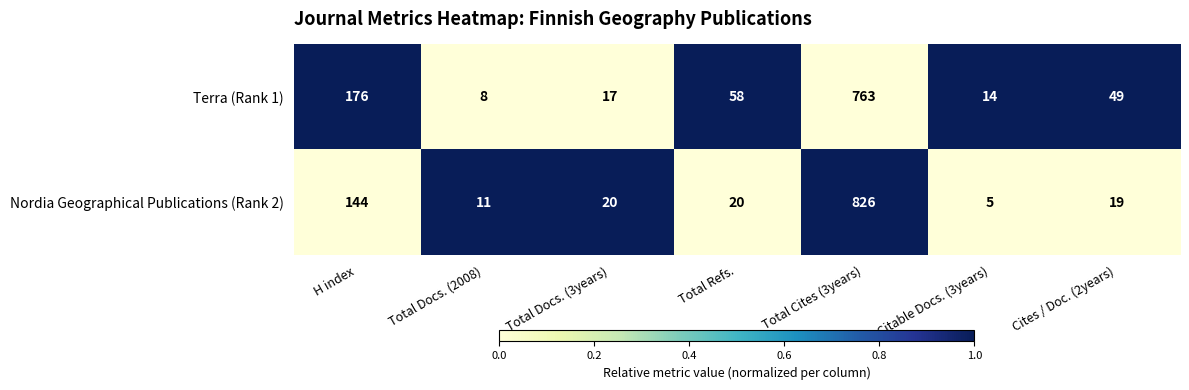

What is the difference between the second highest and second lowest values in the Terra (Rank 1) series?

162